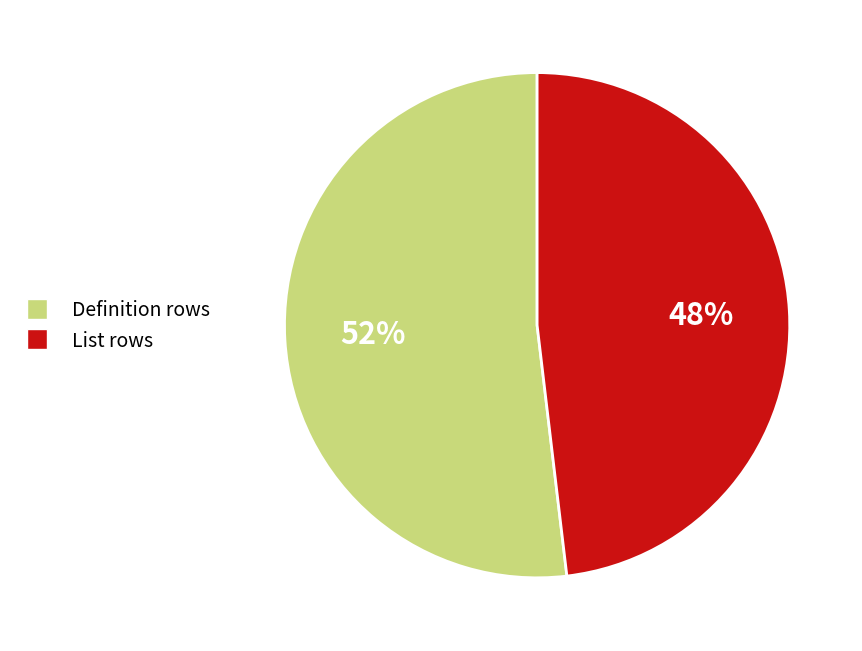

To the nearest percent, what percentage of the pie is List rows?

48%